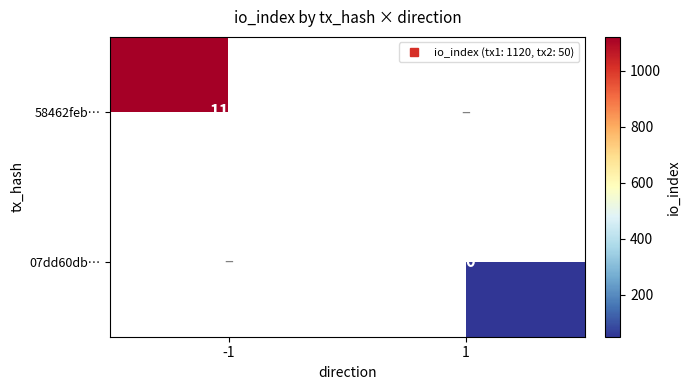

At 1, list the series in order from smallest to largest.

58462feb…, 07dd60db…